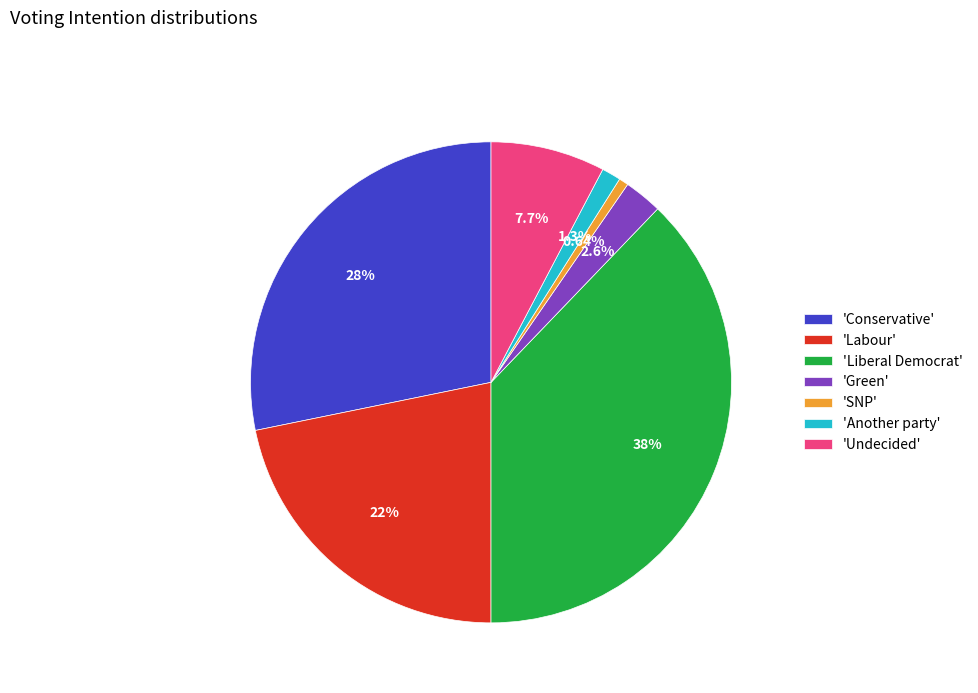

Do 'Conservative' and 'Liberal Democrat' together represent more than half of the pie?

Yes